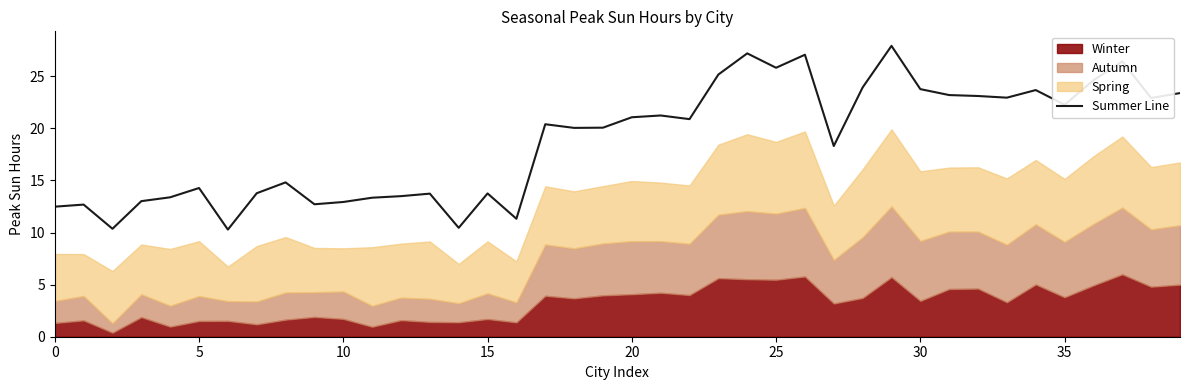

What is the lowest value of the Summer Line series?

10.3